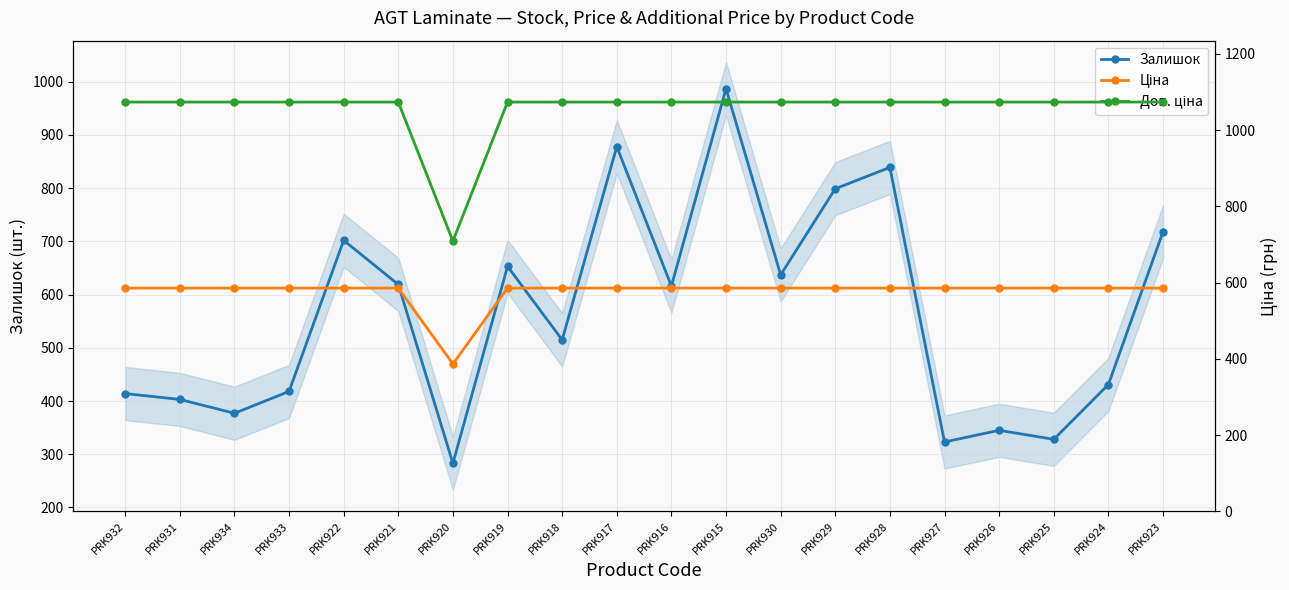

List the labels in order of Ціна value, largest first.

PRK932, PRK931, PRK934, PRK933, PRK922, PRK921, PRK919, PRK918, PRK917, PRK916, PRK915, PRK930, PRK929, PRK928, PRK927, PRK926, PRK925, PRK924, PRK923, PRK920